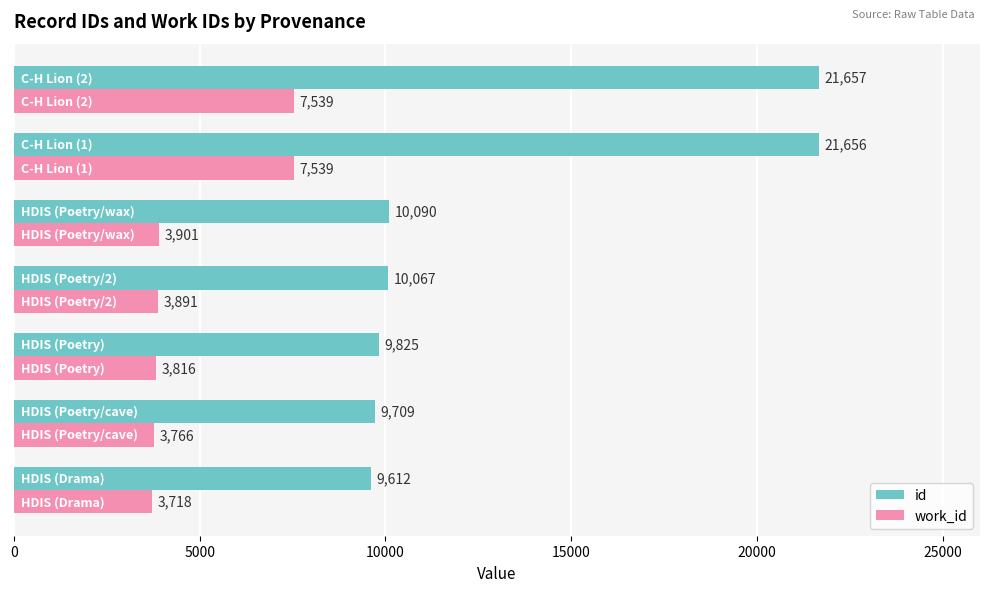

What is the difference between the maximum and minimum values in the id series?

12045